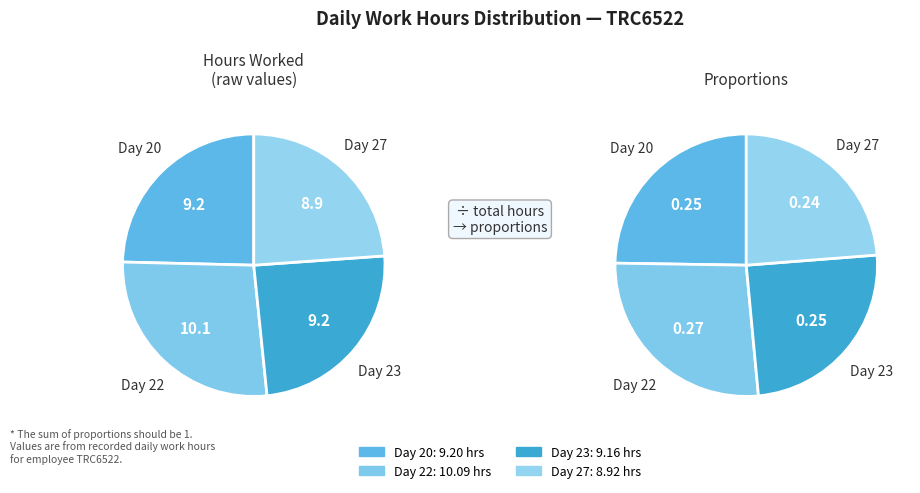

Is there a majority slice in this chart?

No